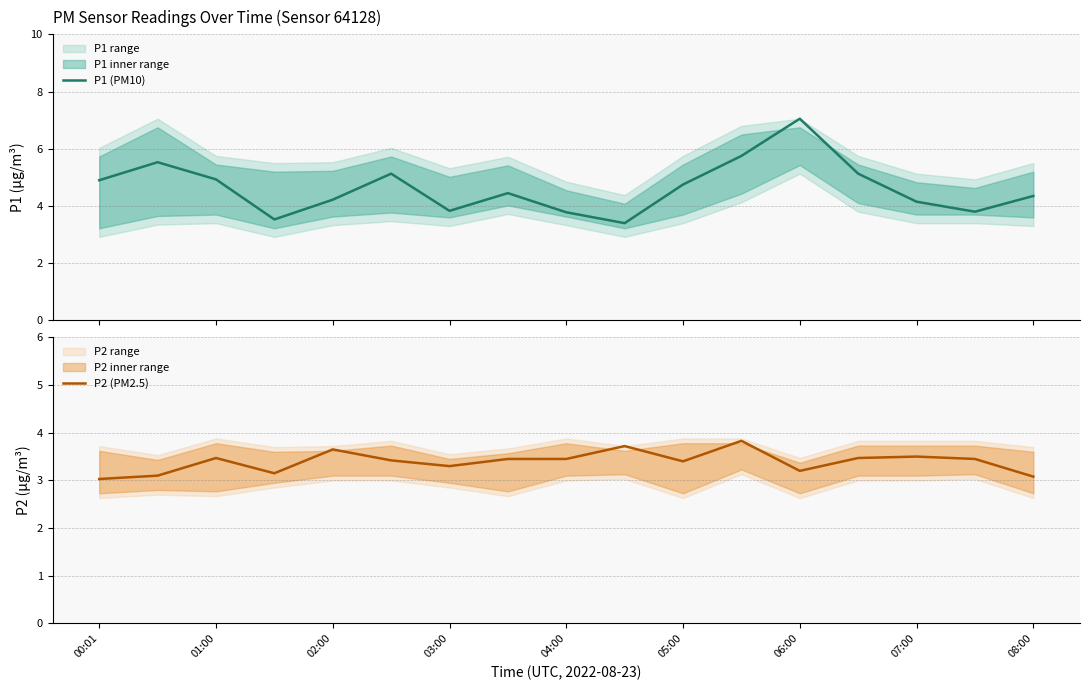

True or false: P2 (PM2.5) has a value of 5.1 at 02:00.

False